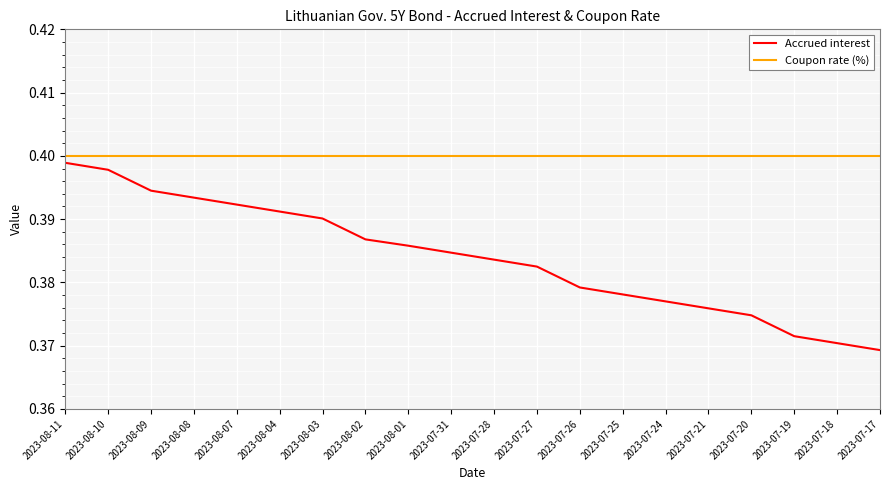

True or false: Coupon rate (%) has a value of 0.4 at 2023-07-24.

True